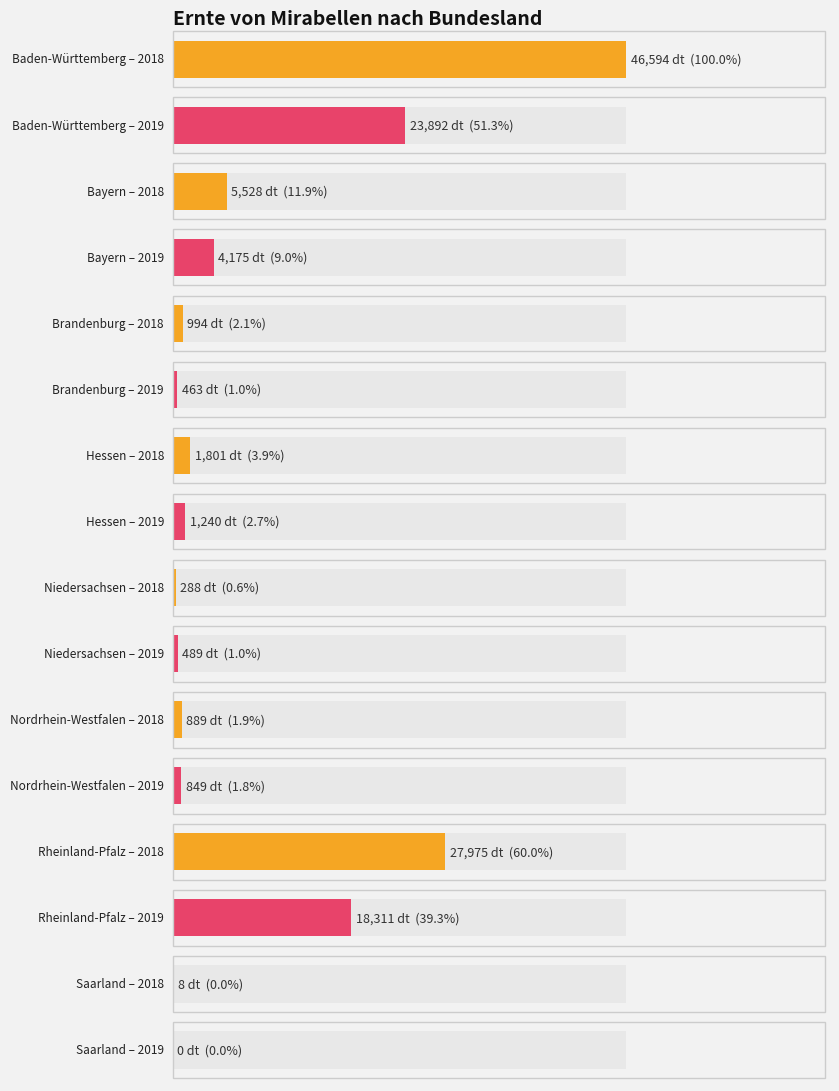

True or false: Erntemenge 2018 has a value of 1573 at Brandenburg.

False